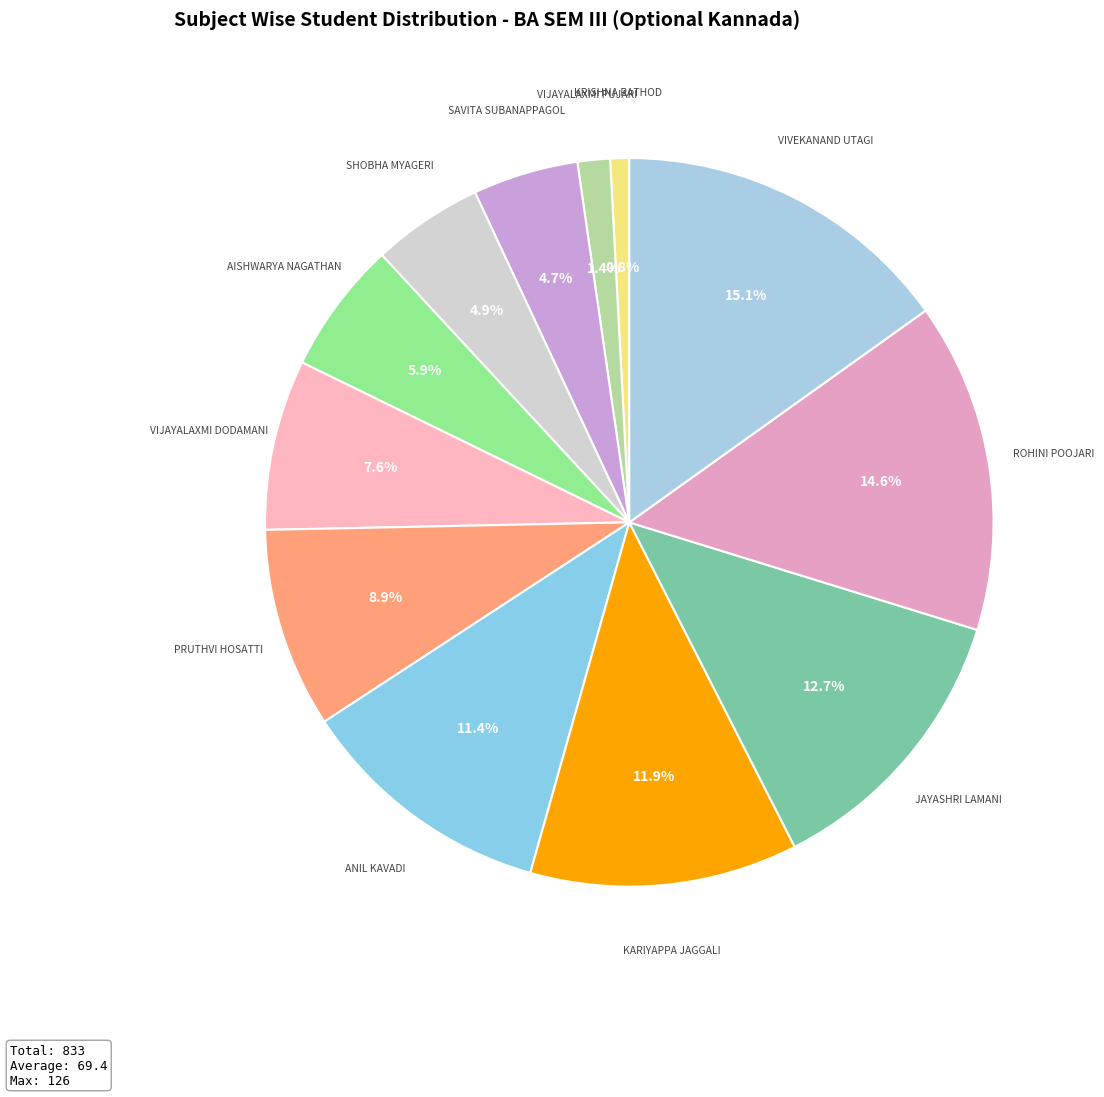

The PRUTHVI HOSATTI slice represents 1% of the pie. True or false?

False